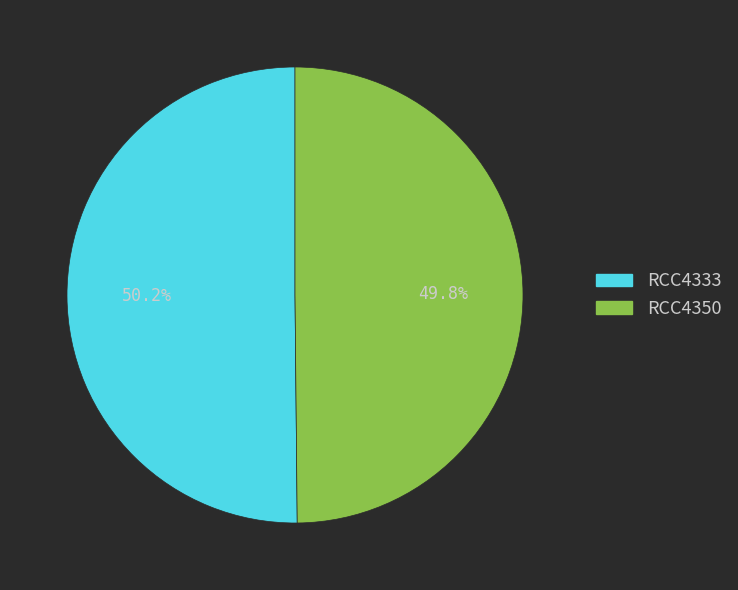

True or false: RCC4333 accounts for 50% of the total.

True